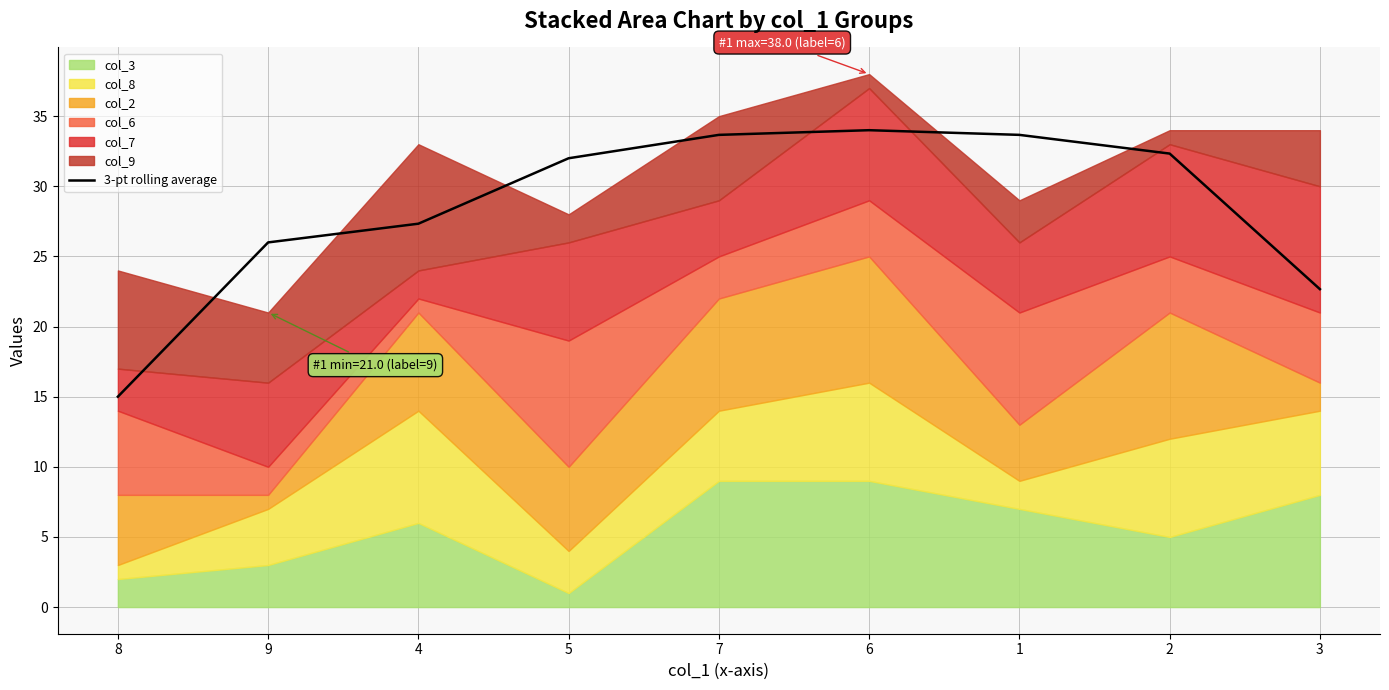

The chart shows a value of 26.0 at 9. True or false?

True